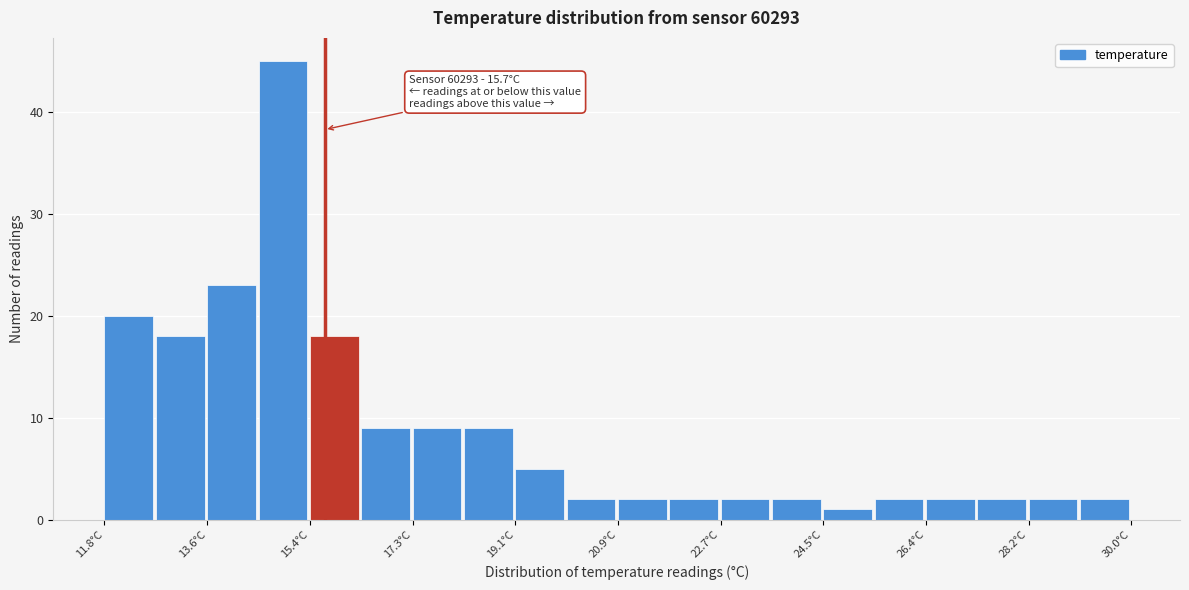

Over which range of the x-axis is the bar tallest?

14.6 to 15.4